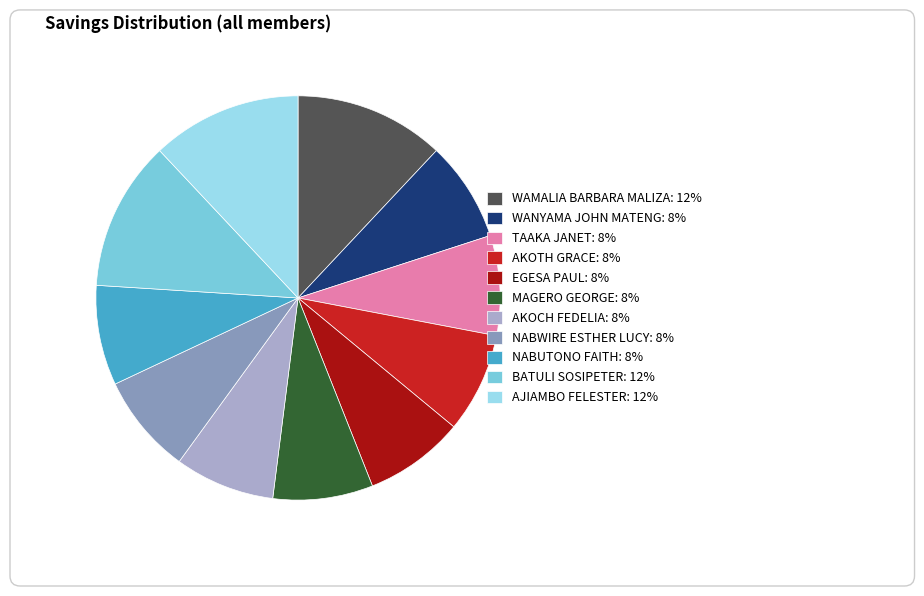

To the nearest percent, what percentage of the pie is AJIAMBO FELESTER?

12%